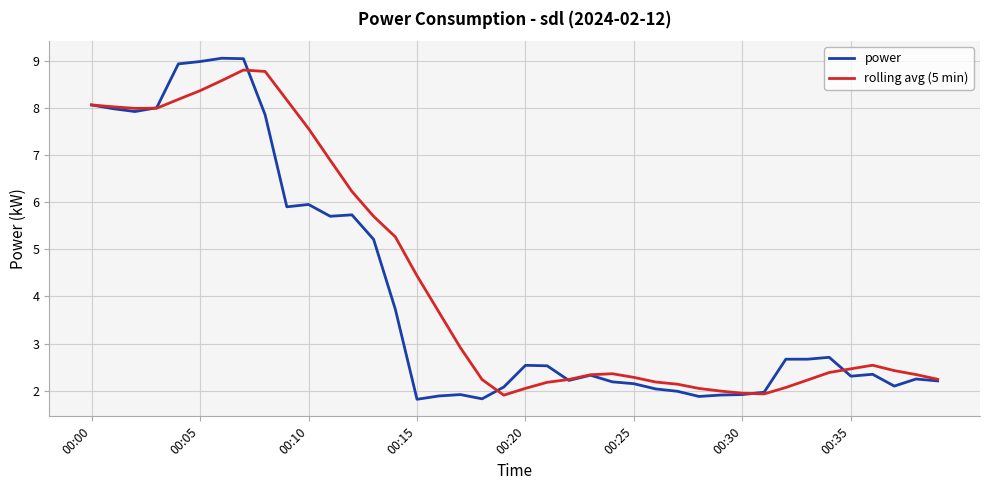

Which series has the widest spread of values?

power